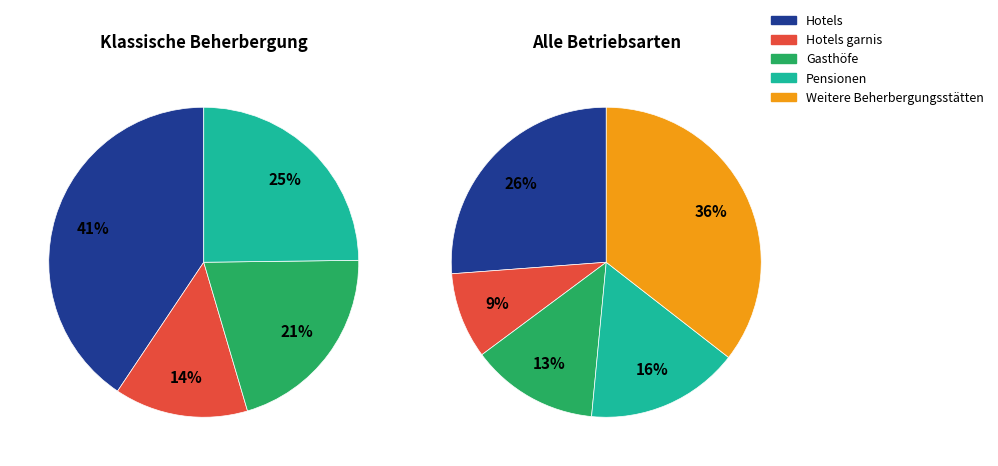

To the nearest percent, what percentage of the pie is Gasthöfe?

13%